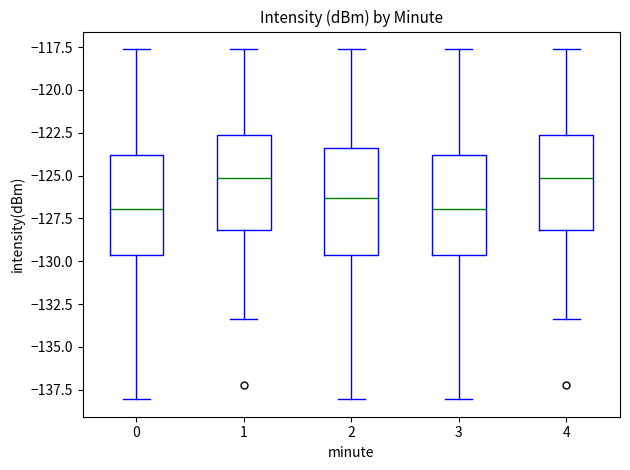

Reading left to right, transcribe this box plot: for each box, give where its median line is, the range the box spans, and where its two whiskers end, as read against the y-axis. The values are not printed on the chart, so give them approximately, as read against the axis.

0: median -127.0, box -129.5 to -124.0, whiskers -138.0 to -117.5
1: median -125.0, box -128.0 to -122.5, whiskers -133.5 to -117.5
2: median -126.5, box -129.5 to -123.5, whiskers -138.0 to -117.5
3: median -127.0, box -129.5 to -124.0, whiskers -138.0 to -117.5
4: median -125.0, box -128.0 to -122.5, whiskers -133.5 to -117.5